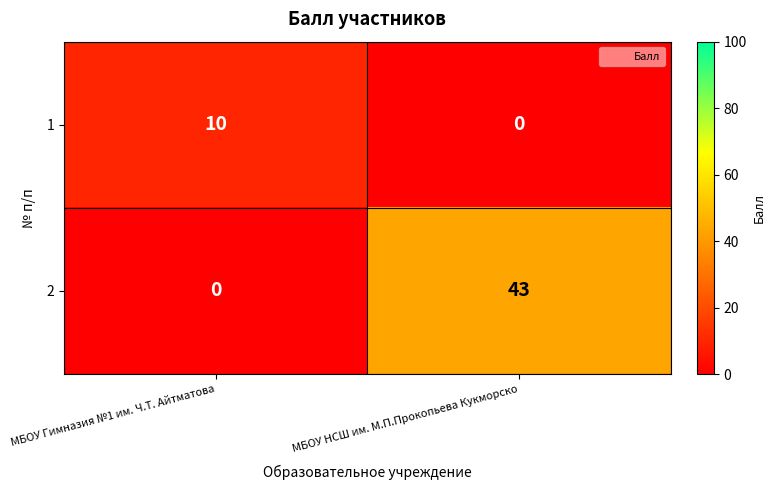

Rank the categories by 1 value from highest to lowest.

МБОУ Гимназия №1 им. Ч.Т. Айтматова, МБОУ НСШ им. М.П.Прокопьева Кукморско